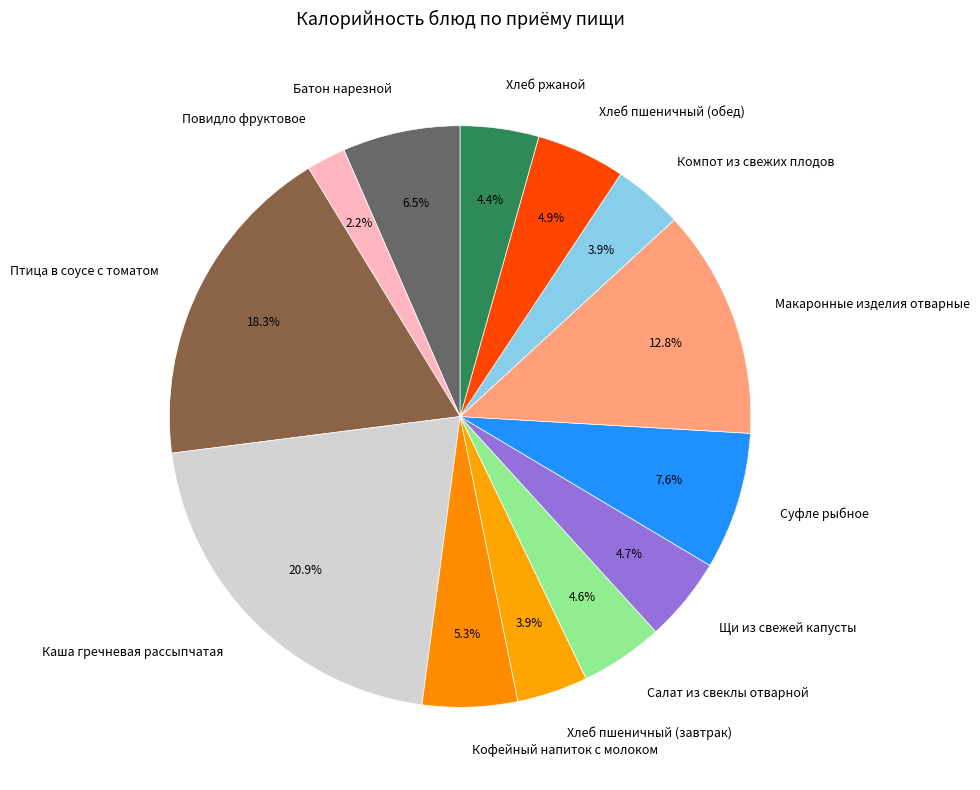

To the nearest percent, what is the difference between the largest and smallest slice percentages?

19%